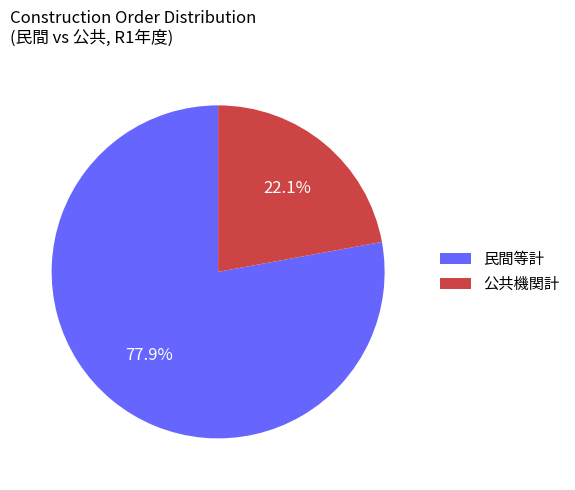

Which slice is the smallest?

公共機関計